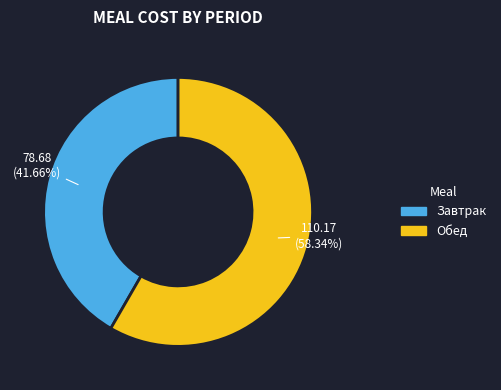

The Обед slice represents 58% of the pie. True or false?

True